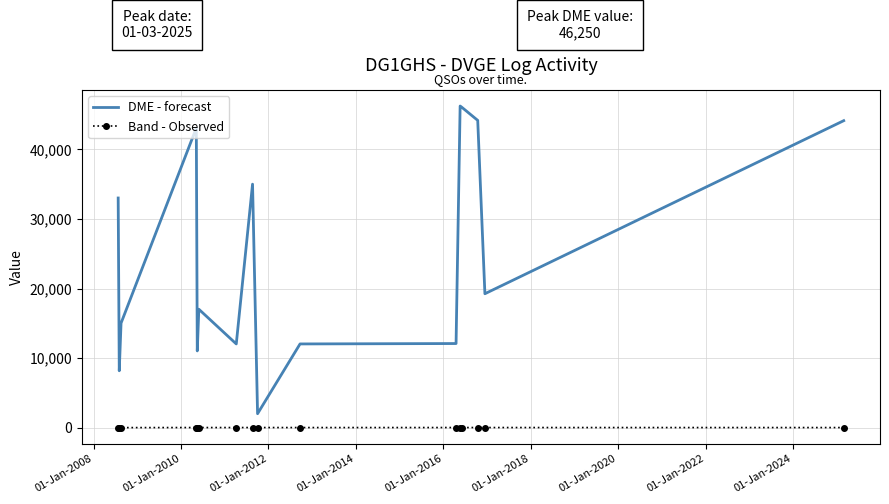

Which series has the largest range (max minus min)?

DME - forecast